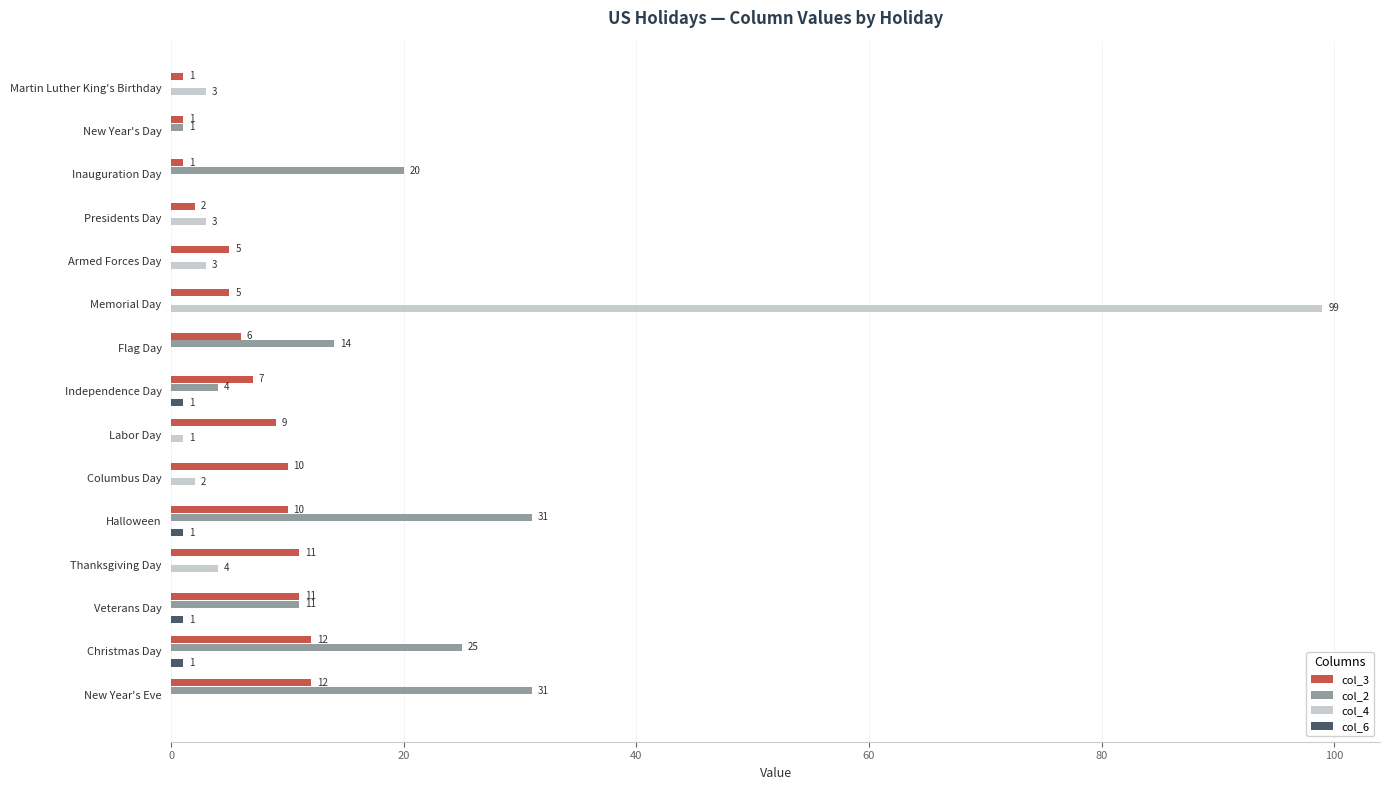

What is the sum of all col_3 values?

103